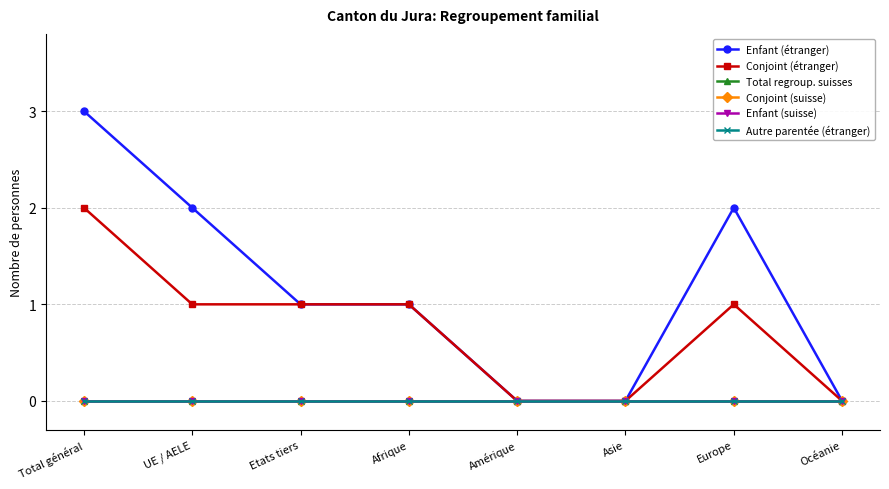

True or false: Total regroup. suisses and Conjoint (étranger) cross at least once.

False